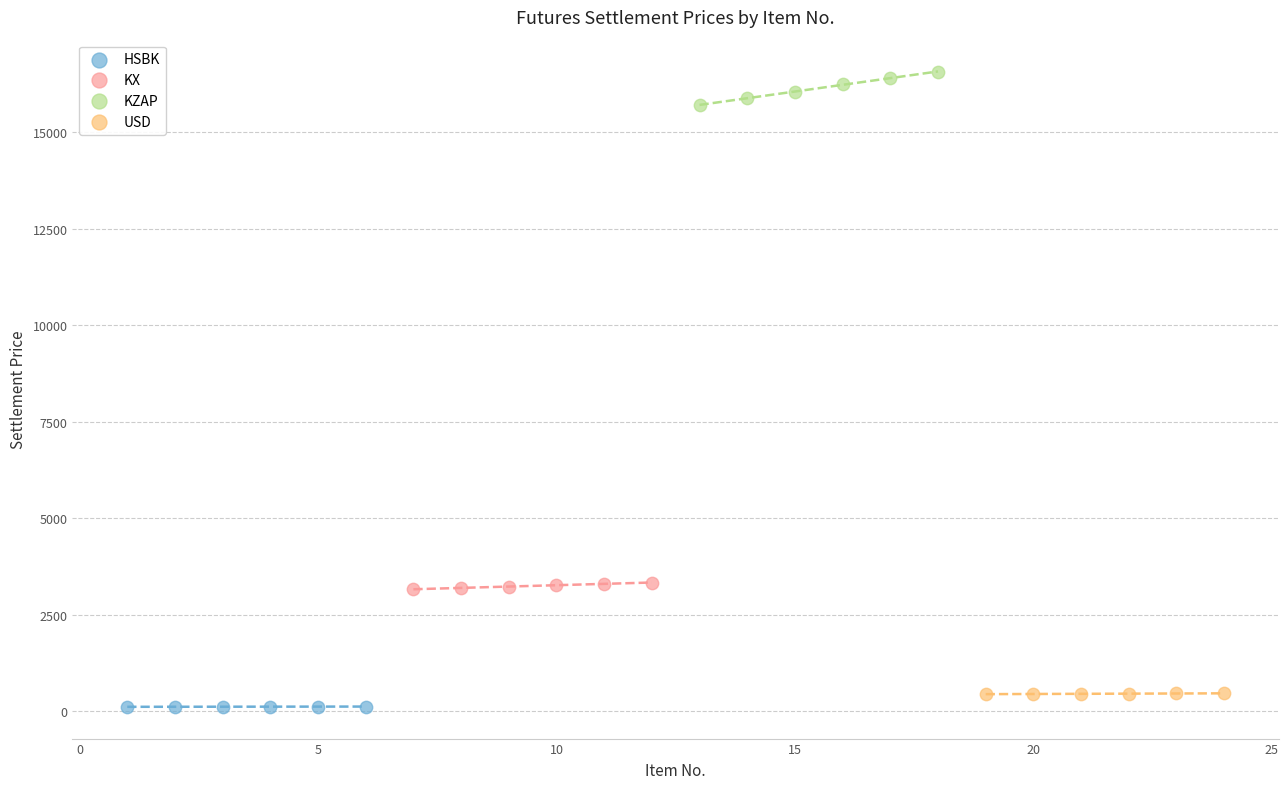

Which series contains the highest Y value?

KZAP